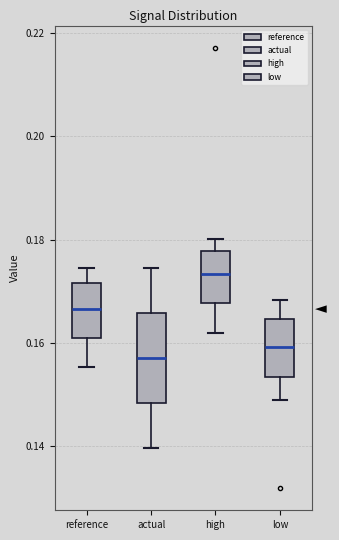

Comparing the boxes themselves (not the whiskers), which one is the tallest?

actual